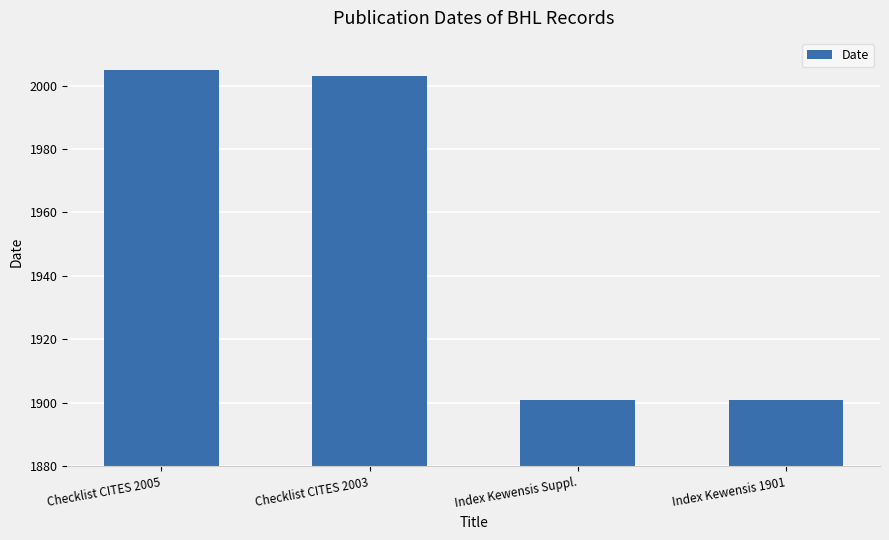

What is the label of the 4th bar from the left?

Index Kewensis 1901